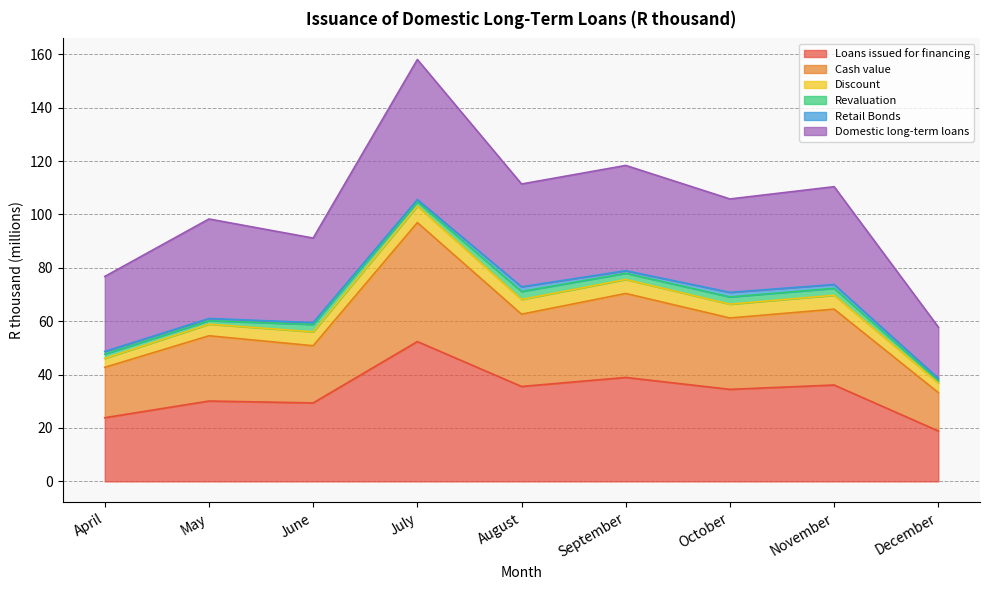

What is the minimum value shown in the chart?

18.9